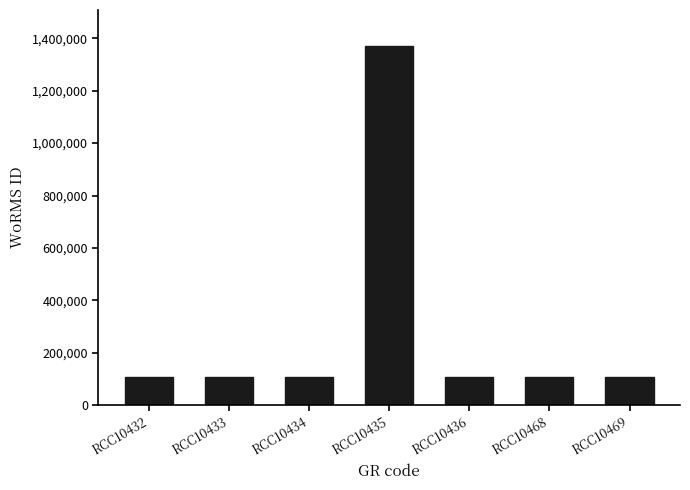

The value at RCC10469 is 109545. True or false?

True